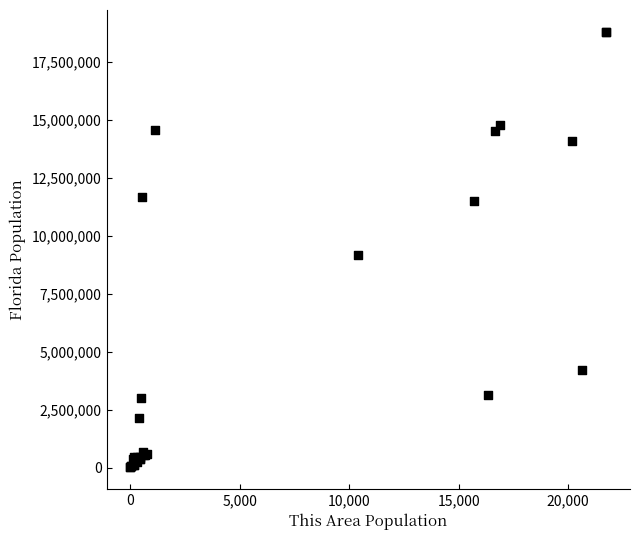

What Y value in the scatter plot is closest to 9405304?

9189355